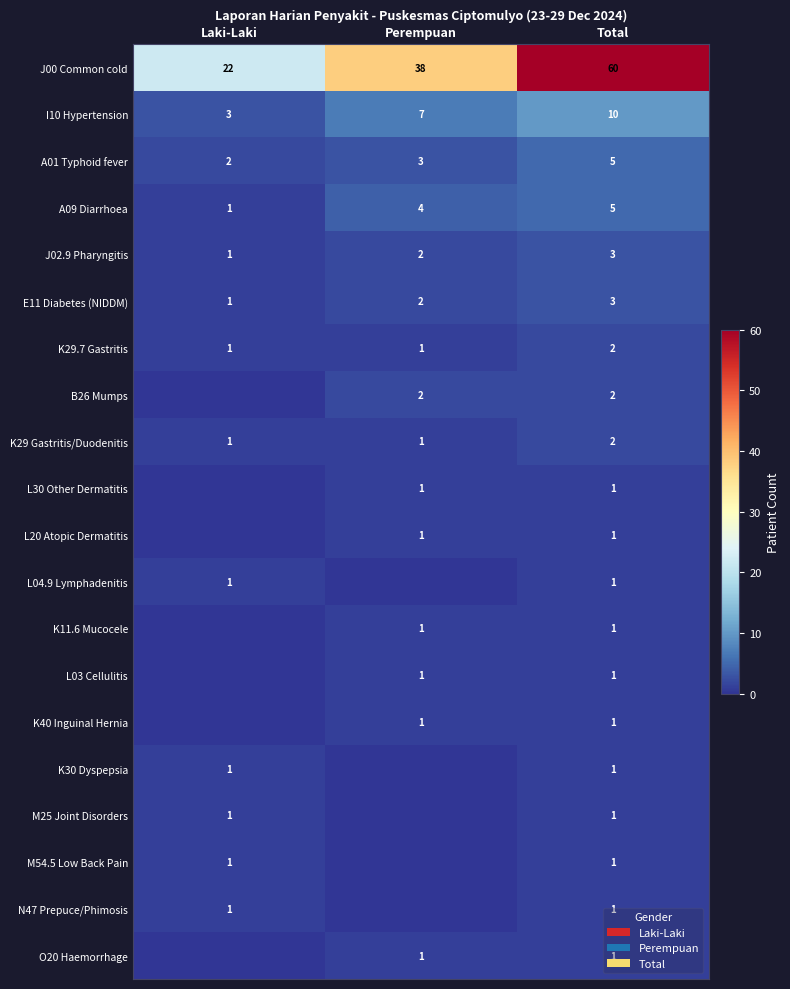

What is the sum of the A09 Diarrhoea values at Perempuan and Laki-Laki?

5